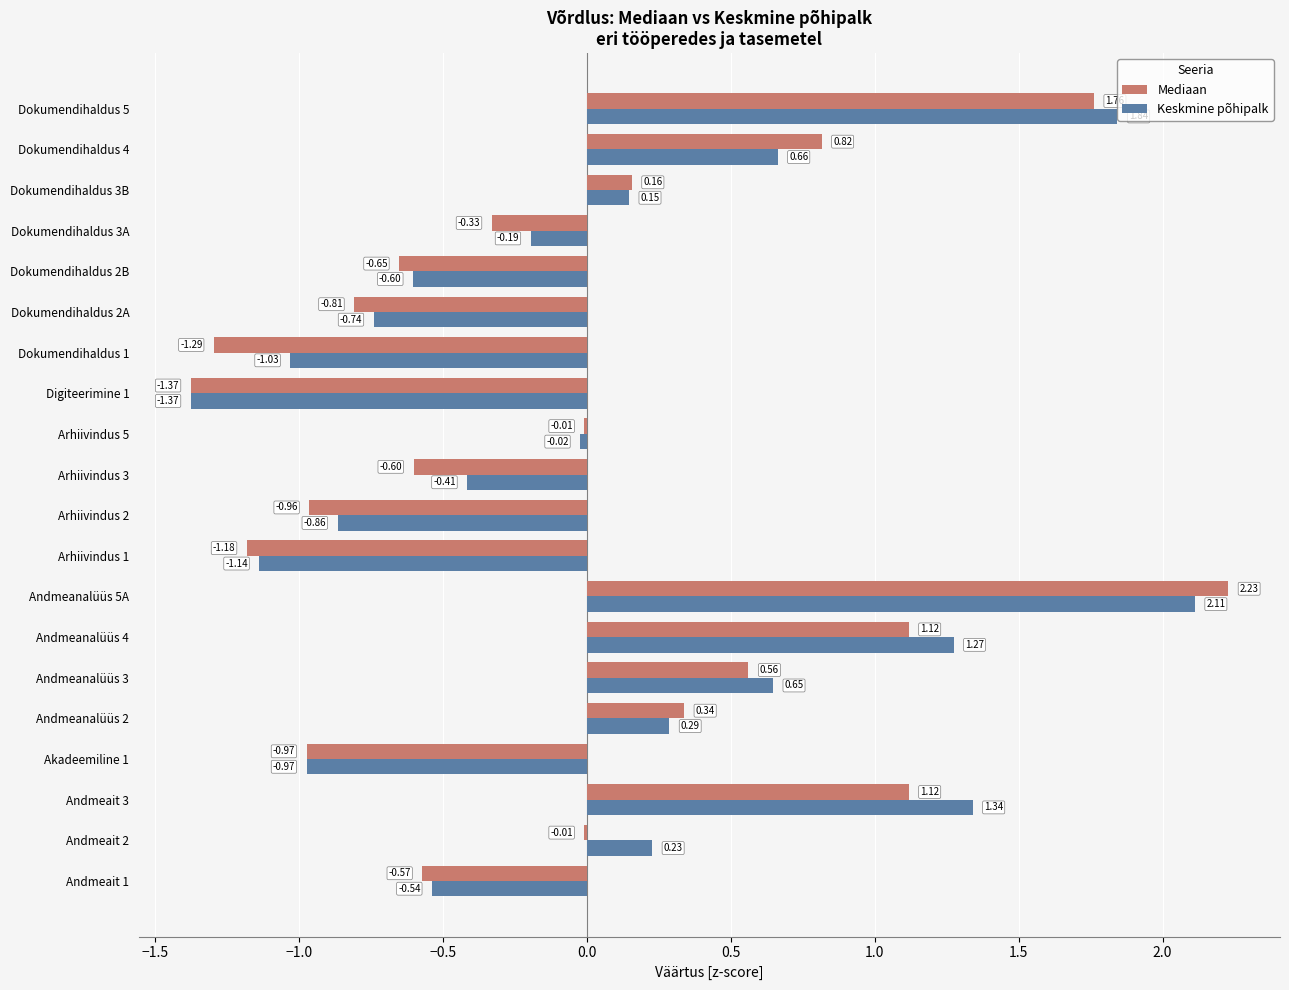

Which series changed the most between Arhiivindus 1 and Arhiivindus 3?

Keskmine põhipalk